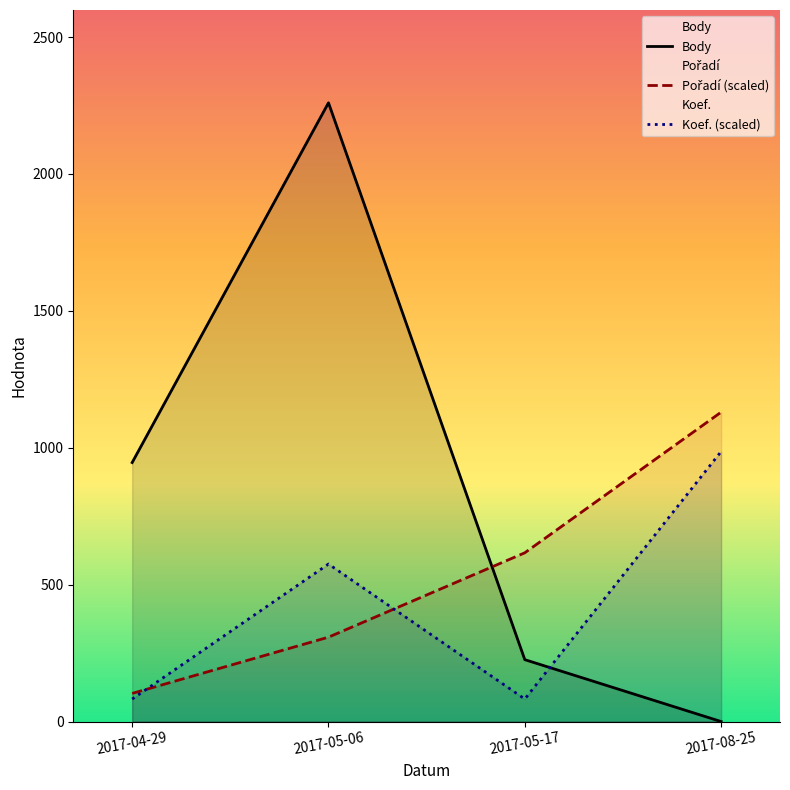

What position from the right is 2017-04-29?

4